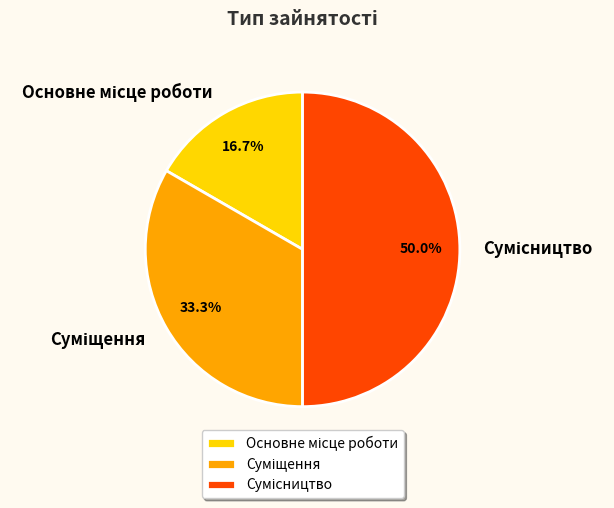

Is the sum of Основне місце роботи and Суміщення greater than half?

No